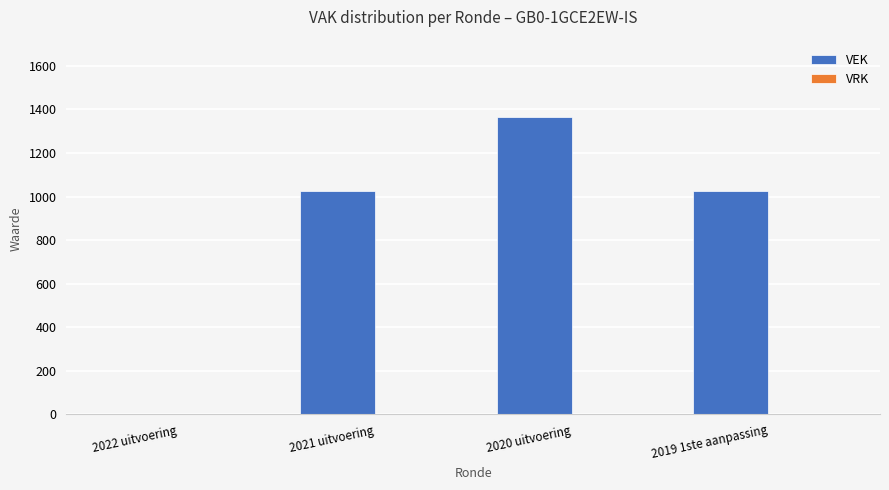

What is the change in value from 2022 uitvoering to 2020 uitvoering?

+1366